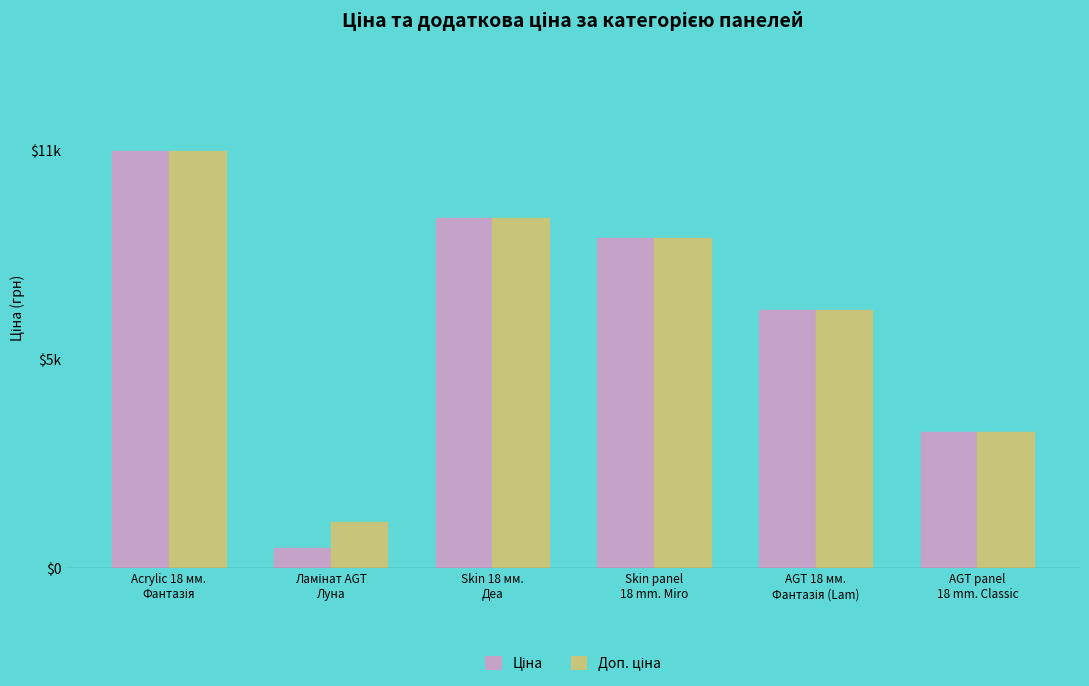

Are the bars grouped side by side (vs. stacked)?

Yes